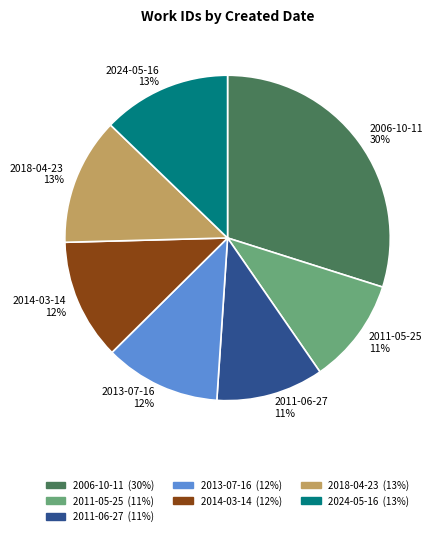

What is the largest slice in the pie chart?

2006-10-11 30%